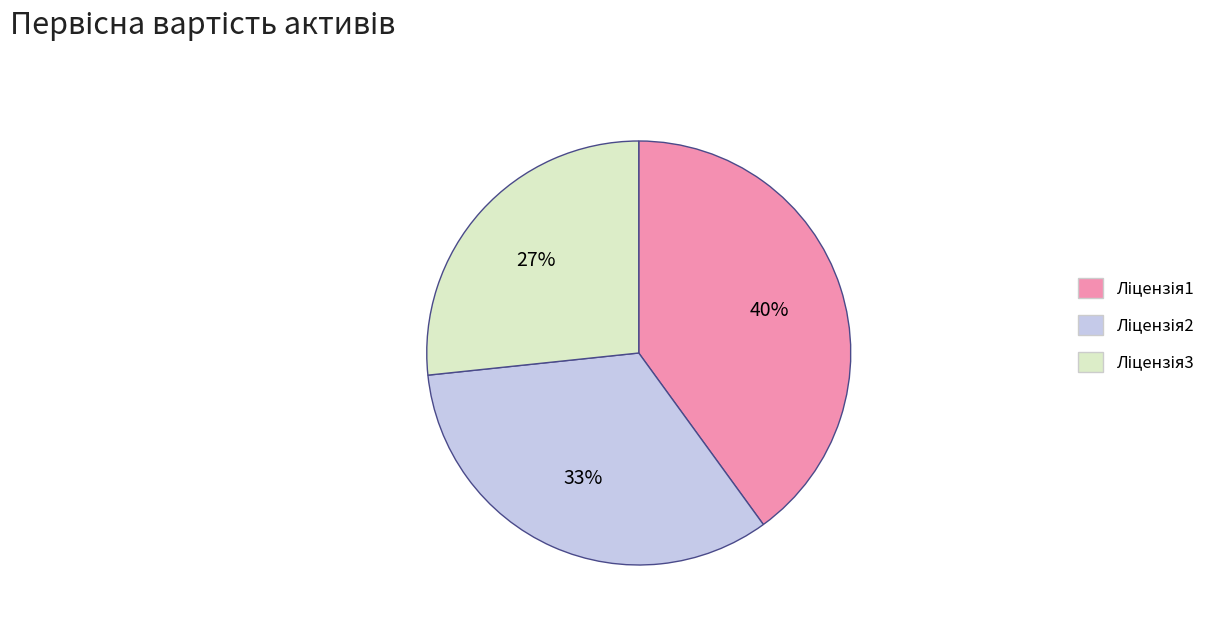

How many segments does this pie chart have?

3